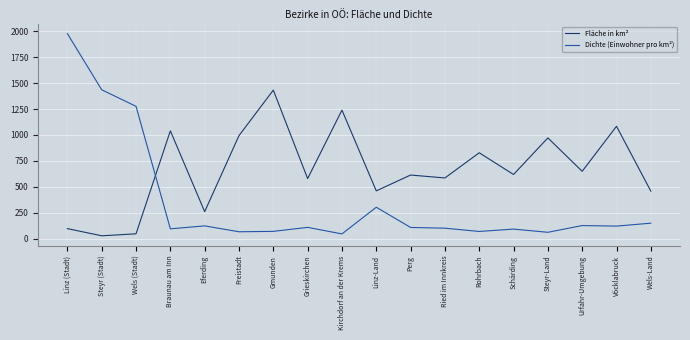

What is the average value of the Fläche in km² series?

665.6